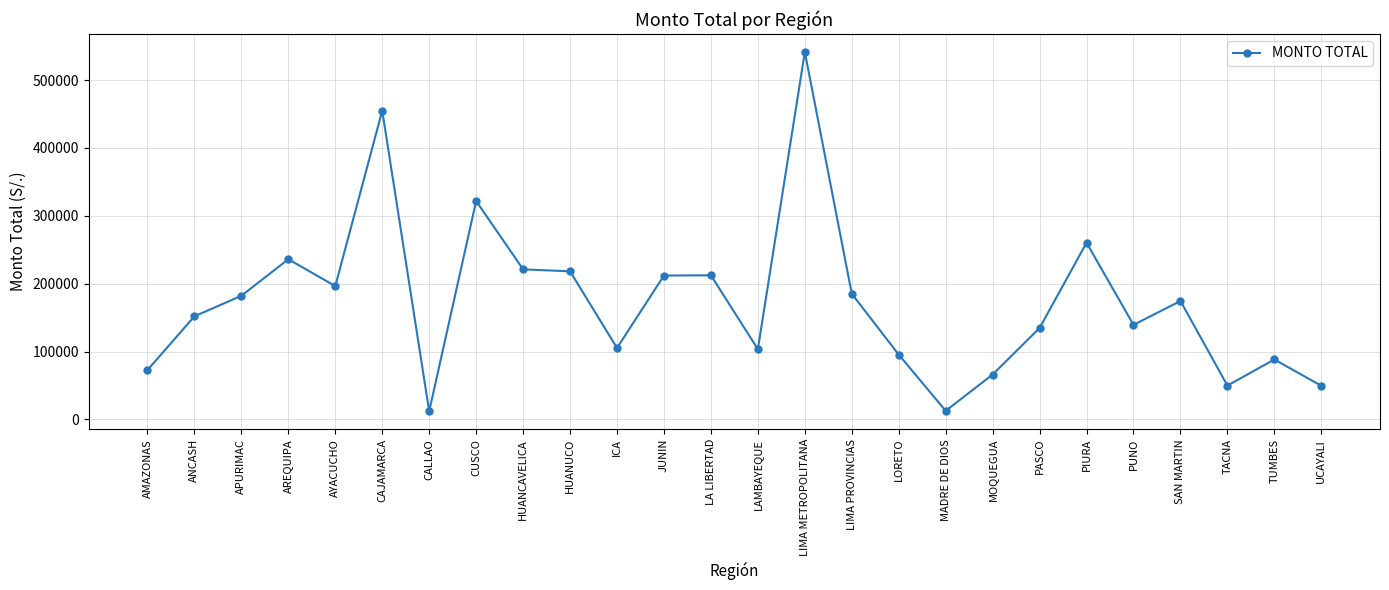

What is the change in value from LIMA PROVINCIAS to TUMBES?

-96815